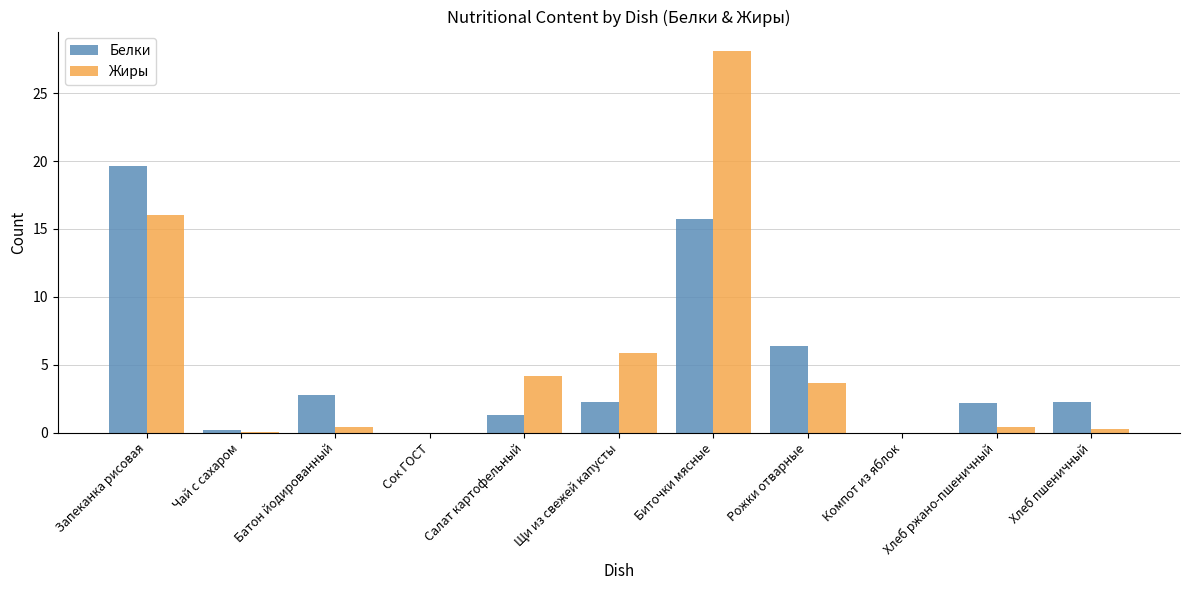

What is the highest value of the Белки series?

19.6